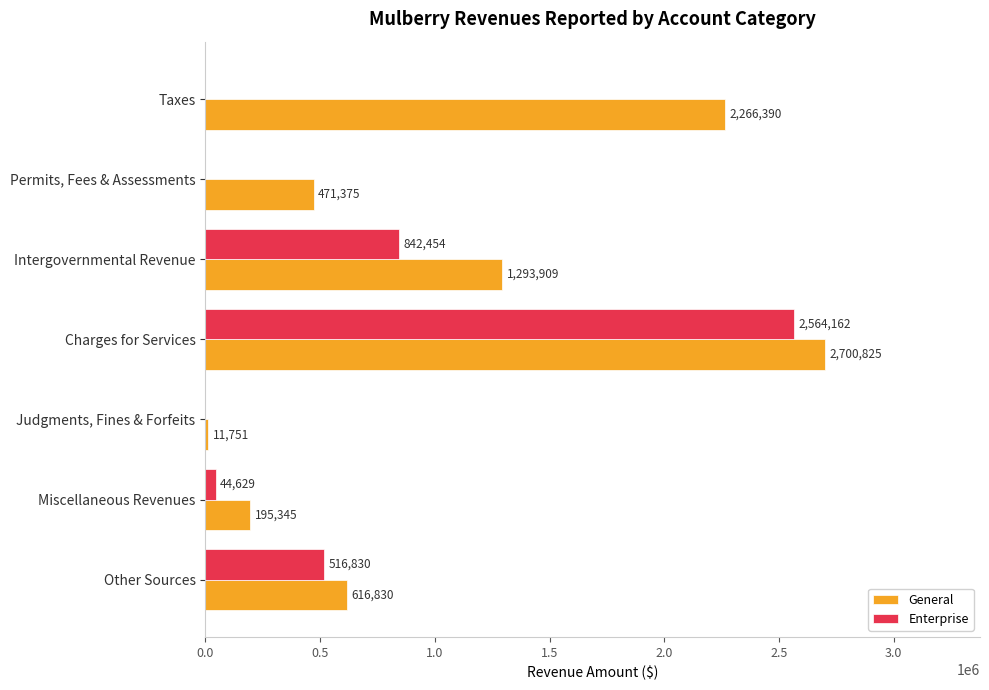

Is it true that Enterprise equals 0 at Taxes?

True